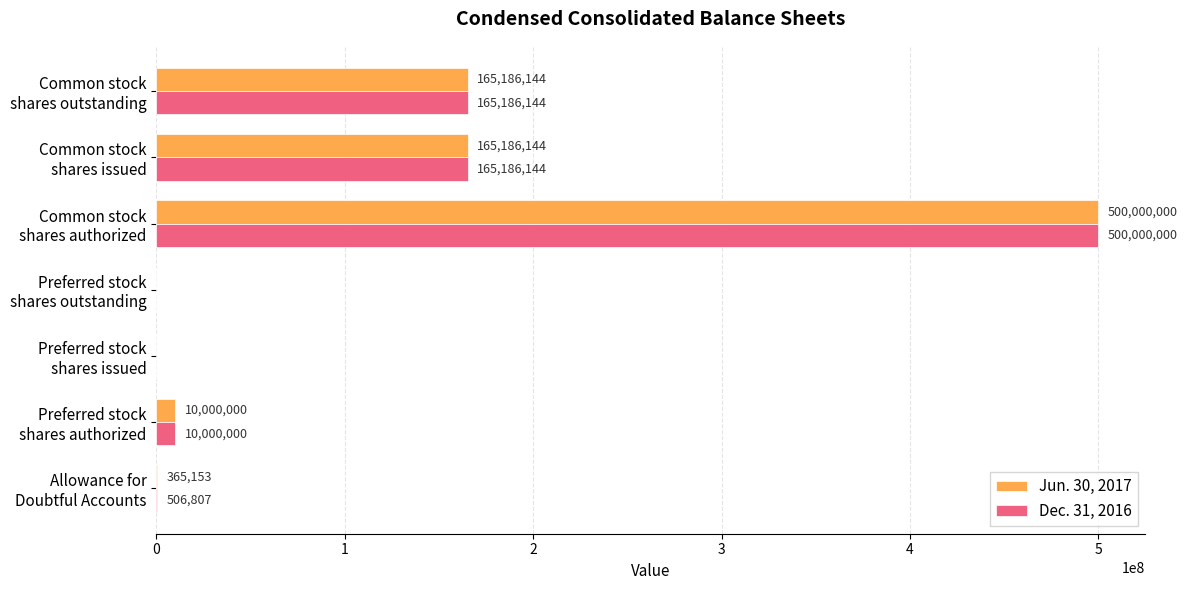

How many positive values does the Dec. 31, 2016 series have?

5